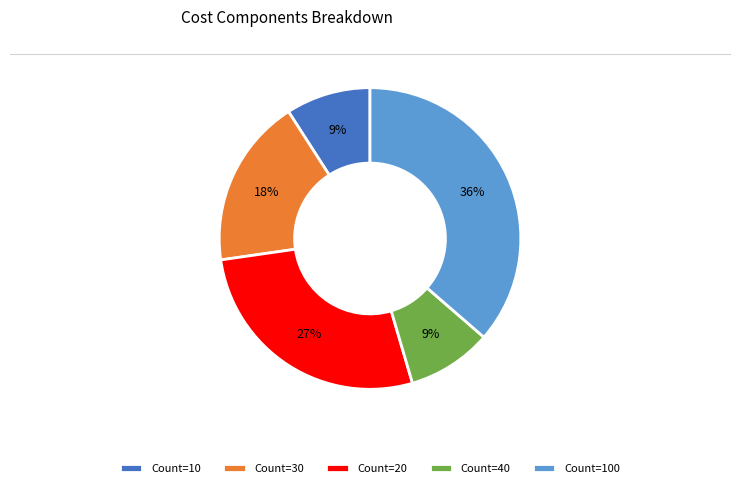

To the nearest percent, what portion does Count=30 represent?

18%